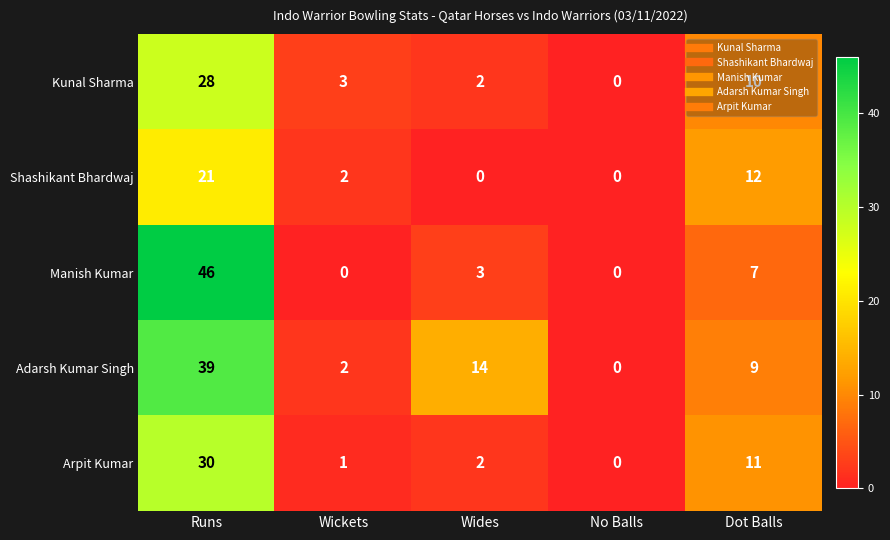

The Adarsh Kumar Singh series shows -26 at No Balls. True or false?

False